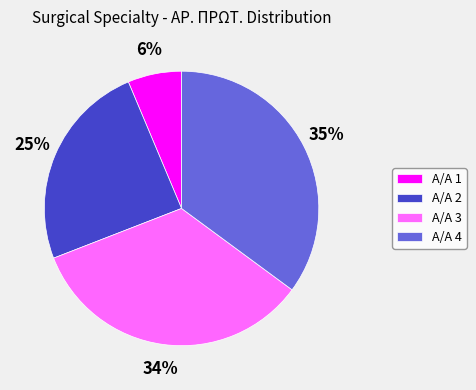

To the nearest percent, what percentage of the pie is Α/Α 4?

35%